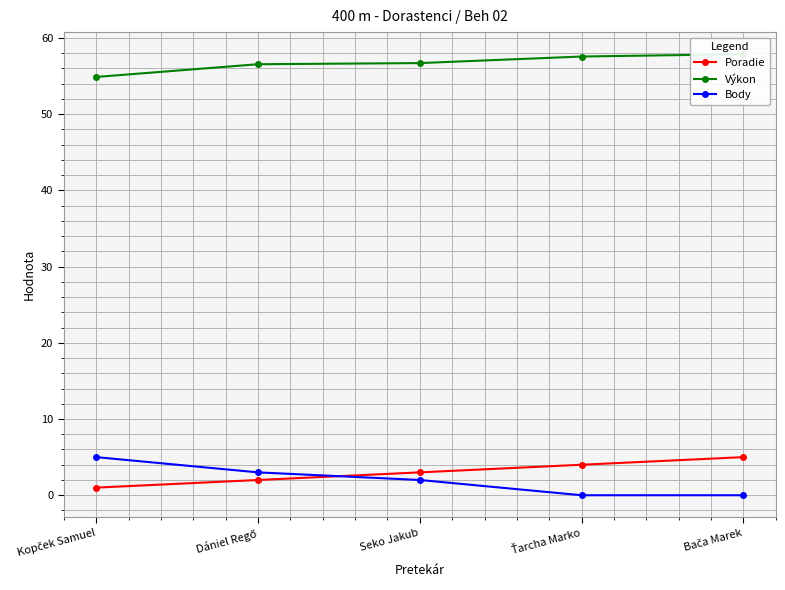

At how many categories does at least one series exceed 0?

5